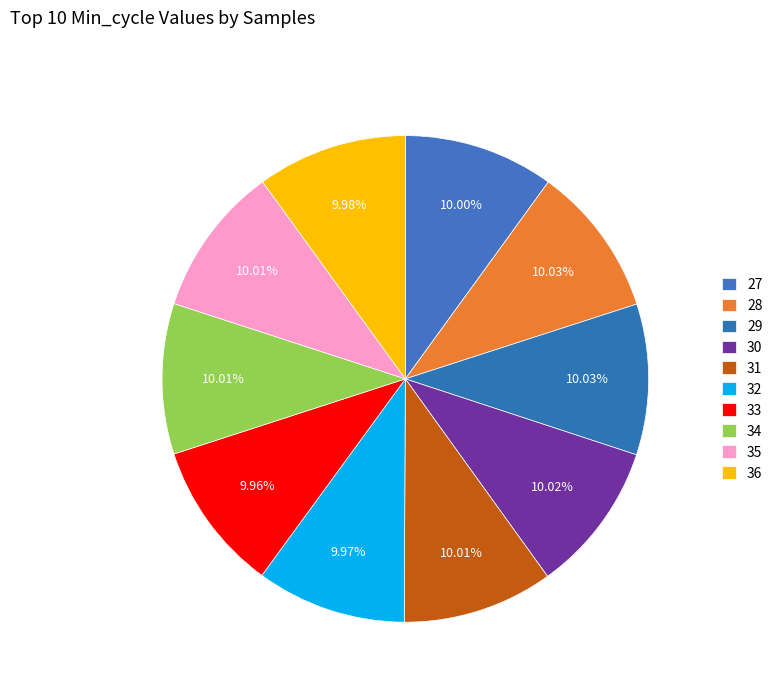

What percentage is the 36 slice, to the nearest percent?

10%